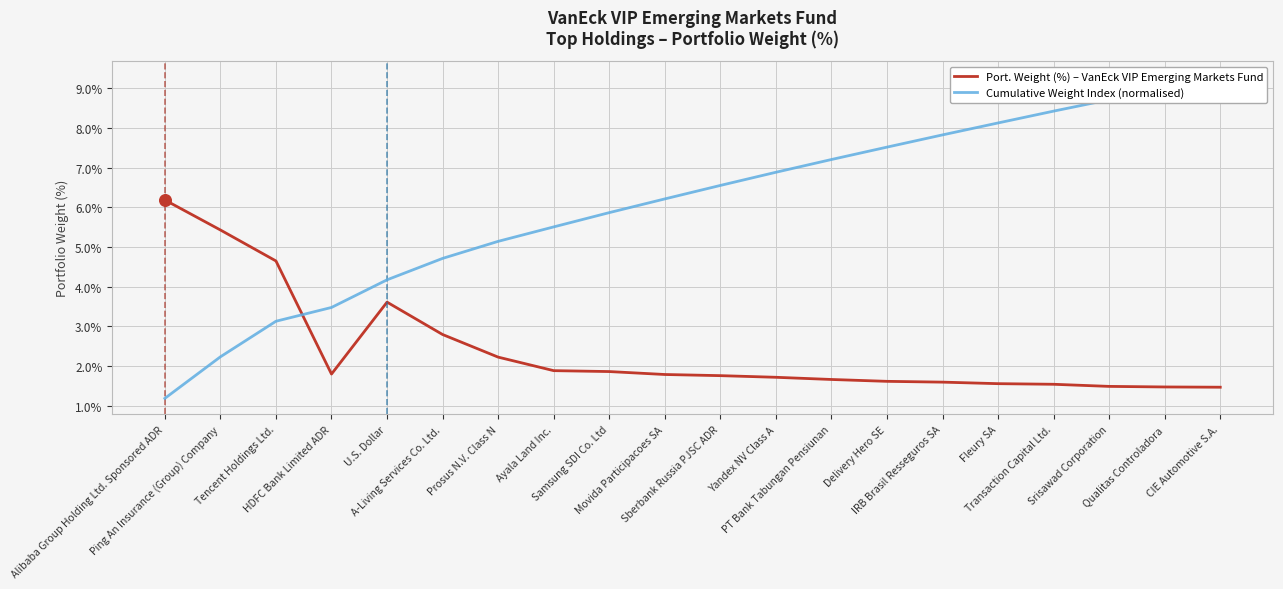

Which series contains the lowest Y value?

Cumulative Weight Index (normalised)